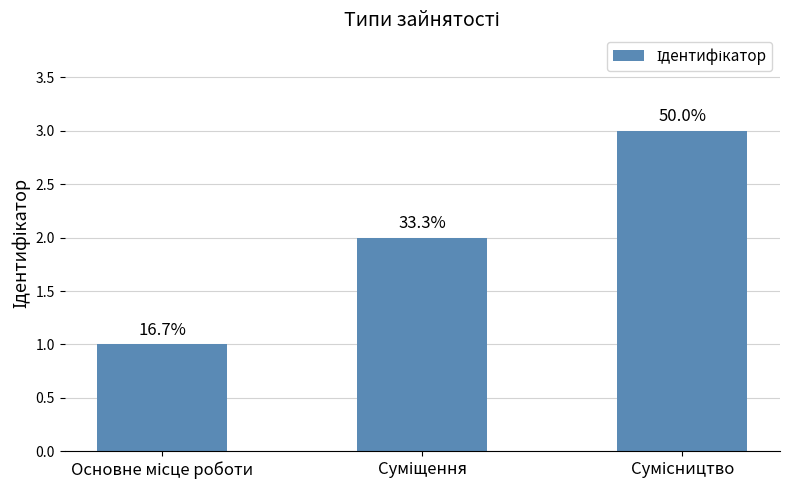

Are the bars horizontal?

No